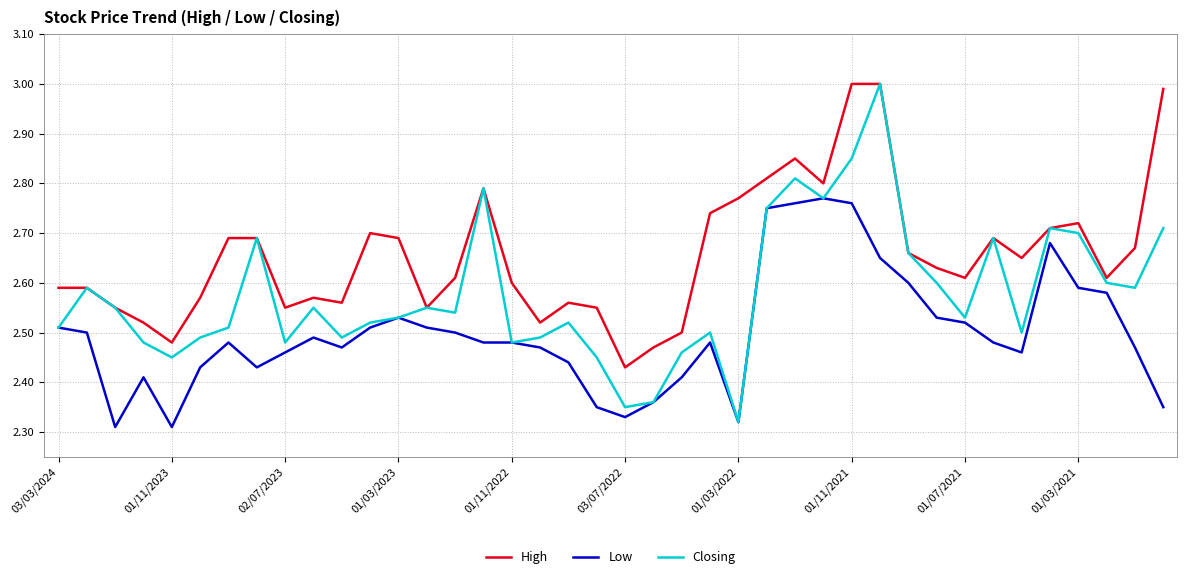

True or false: High and Low cross at least once.

False